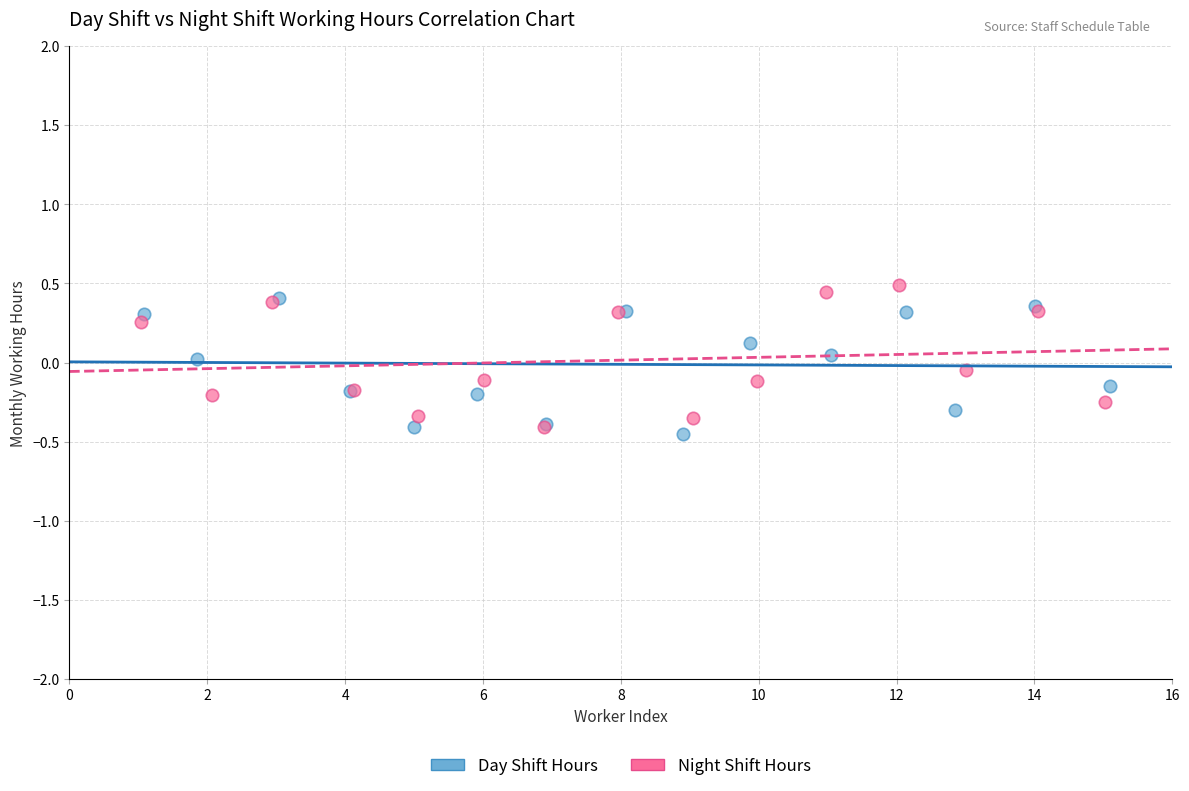

Which series reaches the minimum Y coordinate?

Day Shift Hours